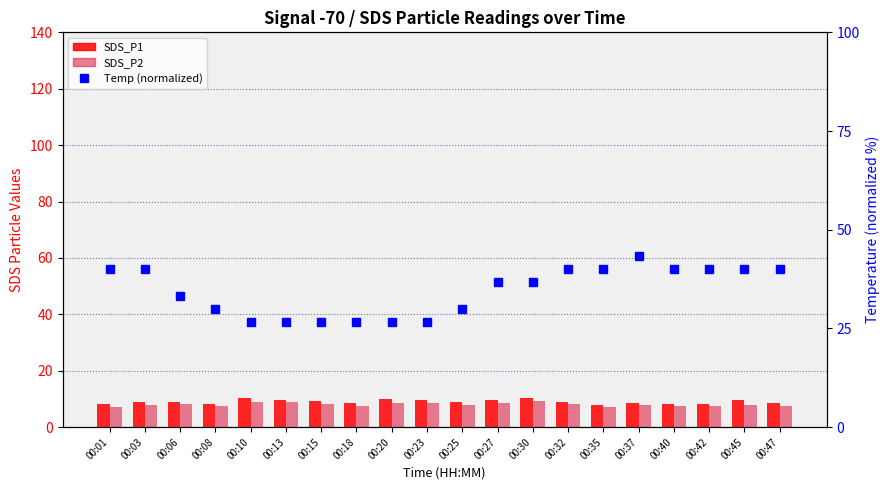

Which category has the lowest value across all series?

00:01